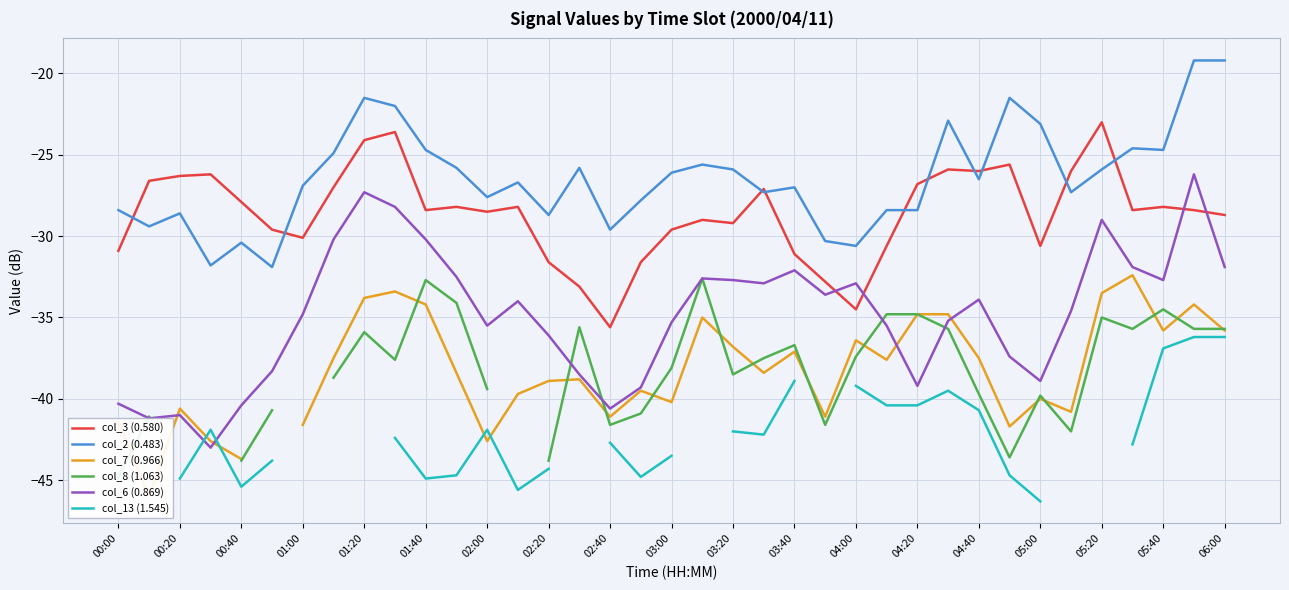

List the series in order of their peak value, lowest first.

col_13 (1.545), col_8 (1.063), col_7 (0.966), col_6 (0.869), col_3 (0.580), col_2 (0.483)